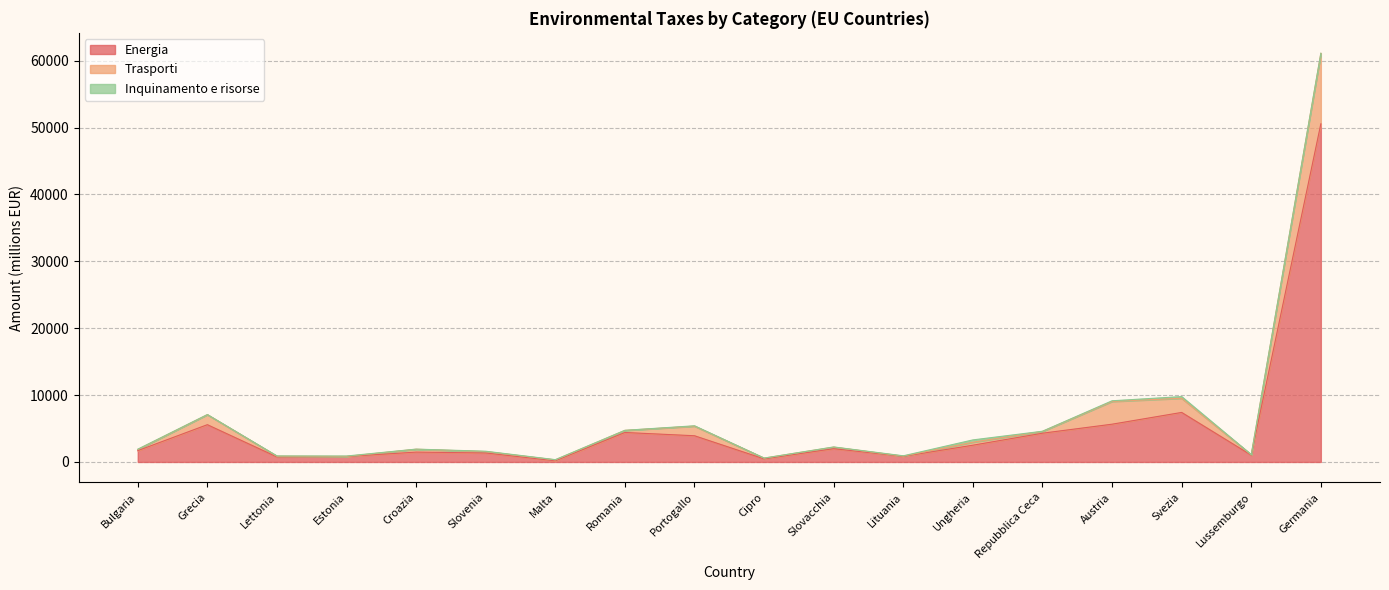

What is the value of the Trasporti point at the 12th from the left?

38